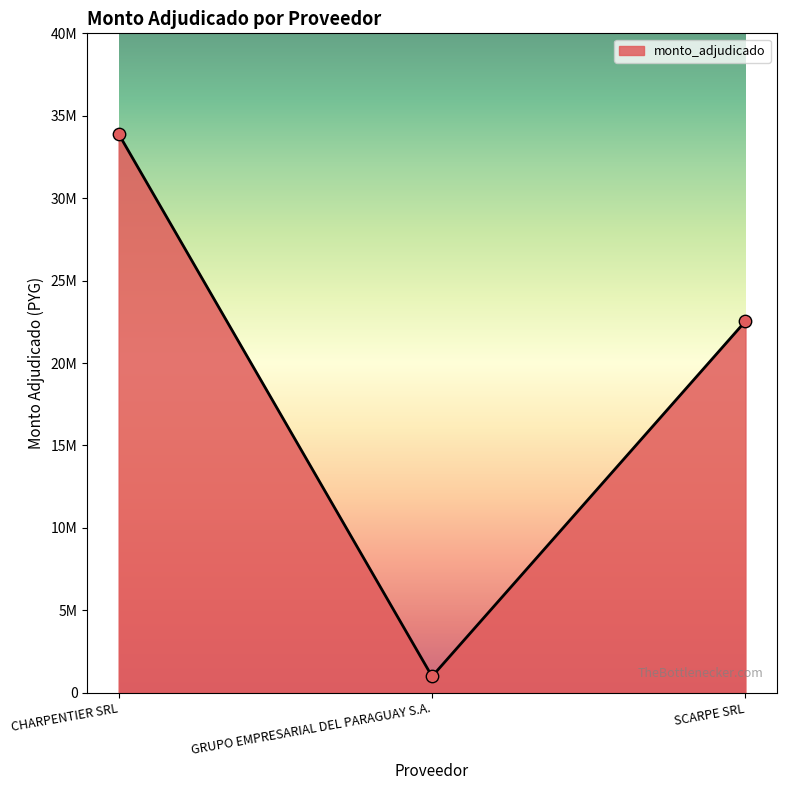

Which has a higher value, CHARPENTIER SRL or SCARPE SRL?

CHARPENTIER SRL